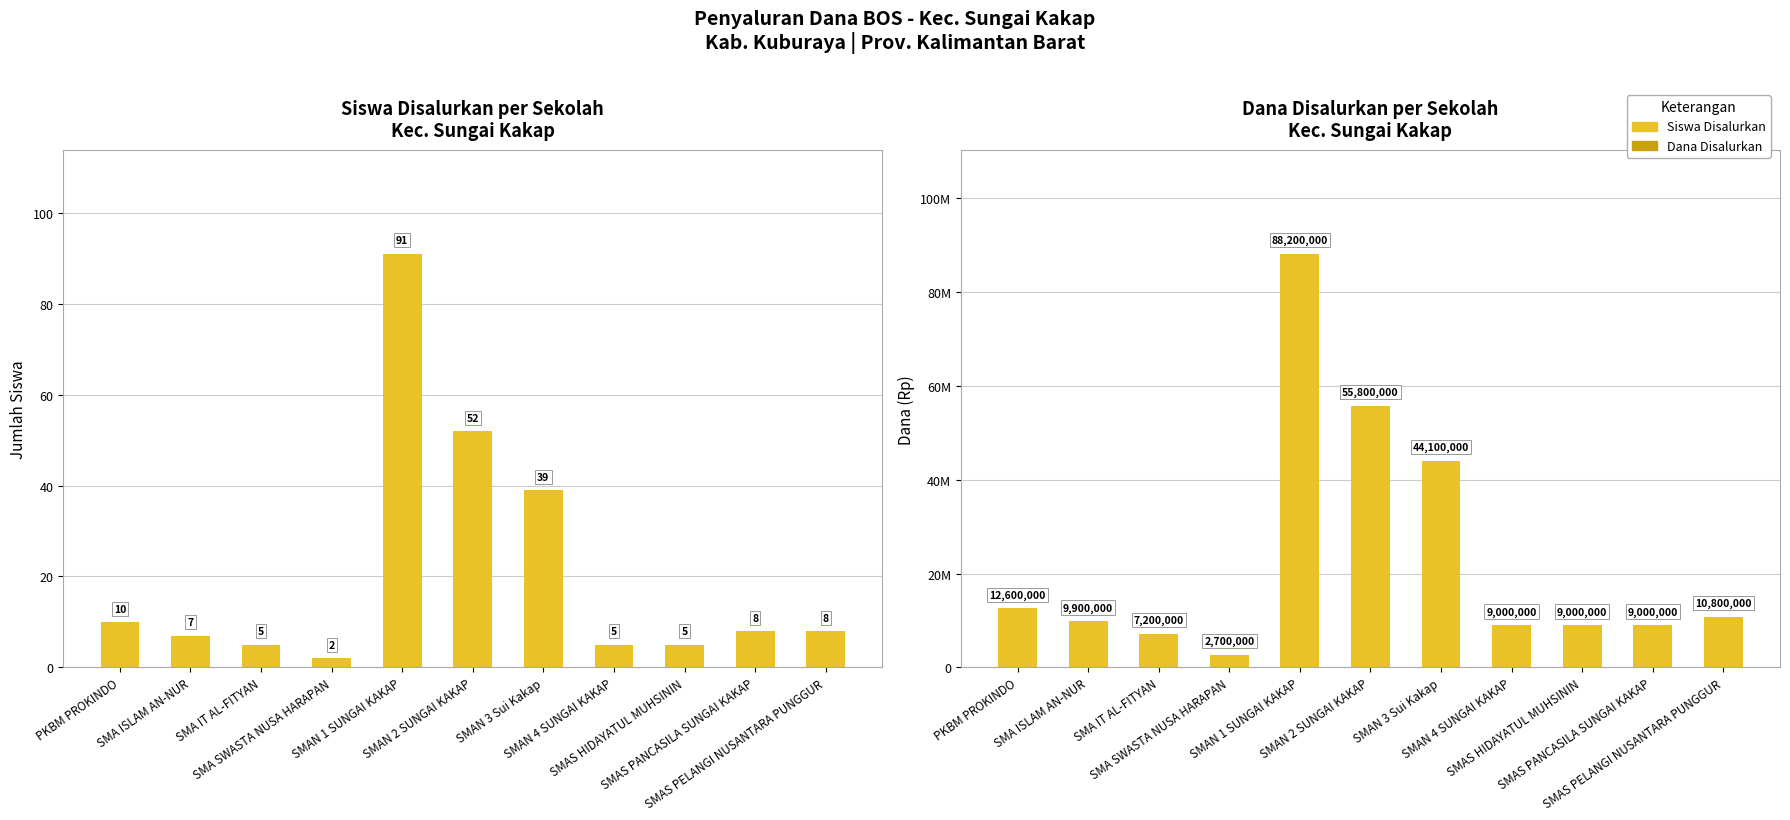

What is the value of the Dana Disalurkan bar at the 7th from the left?

44100000